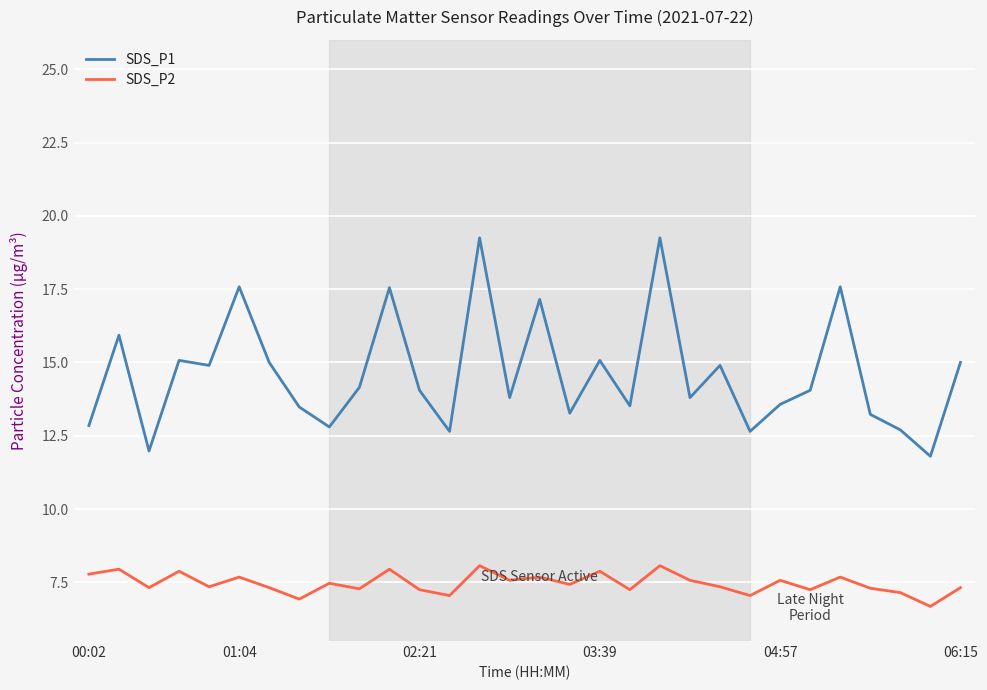

True or false: SDS_P2 and SDS_P1 intersect in this chart.

False